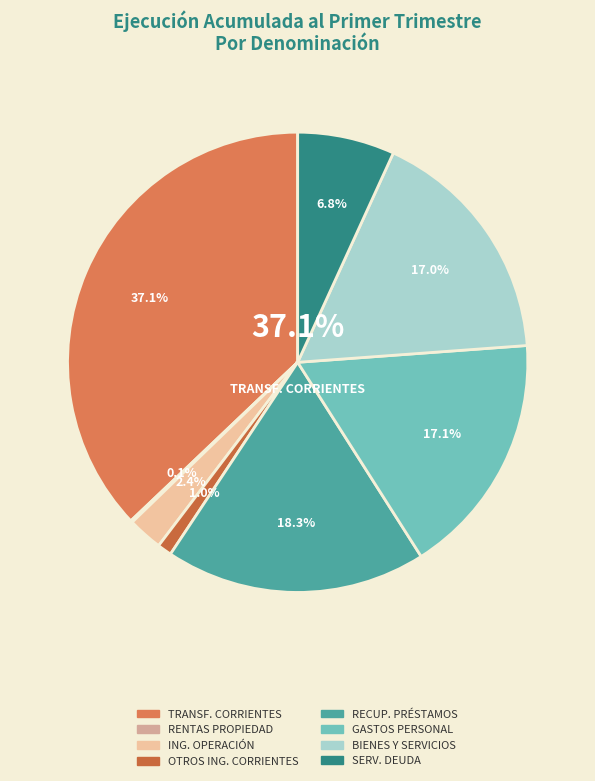

Is TRANSFERENCIAS CORRIENTES the majority of the pie?

No